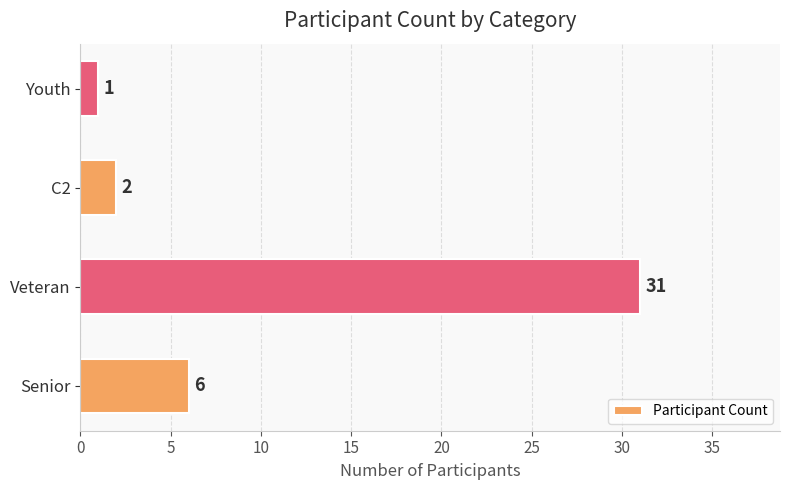

Does the chart contain any negative values?

No